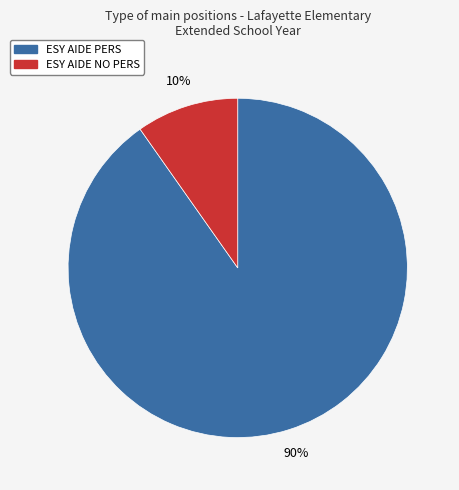

The ESY AIDE PERS slice represents 85% of the pie. True or false?

False